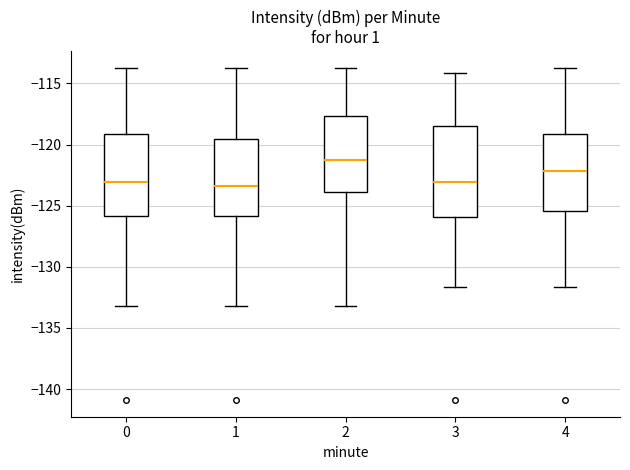

Comparing the boxes themselves (not the whiskers), which one is the tallest?

3